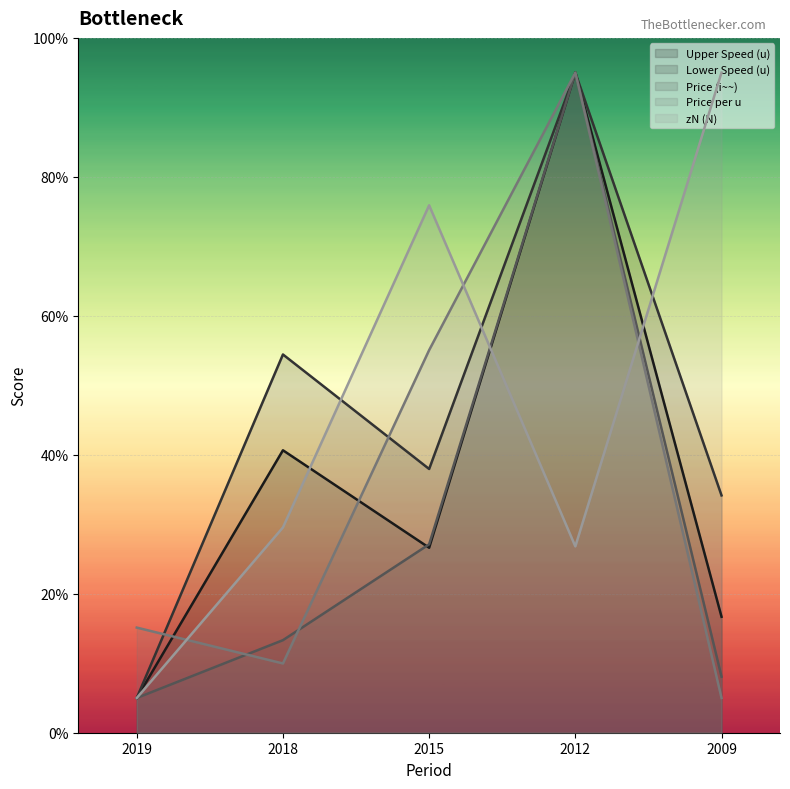

What is the average value of the Price (i~~) series?

29.7